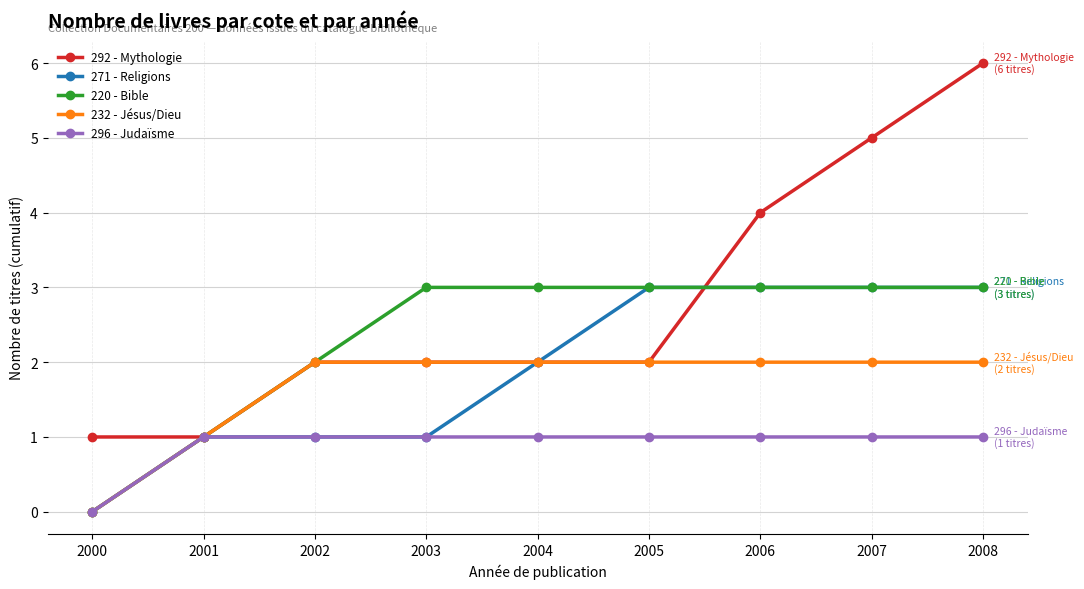

What are all the series names shown in the legend?

292 - Mythologie, 271 - Religions, 220 - Bible, 232 - Jésus/Dieu, 296 - Judaïsme